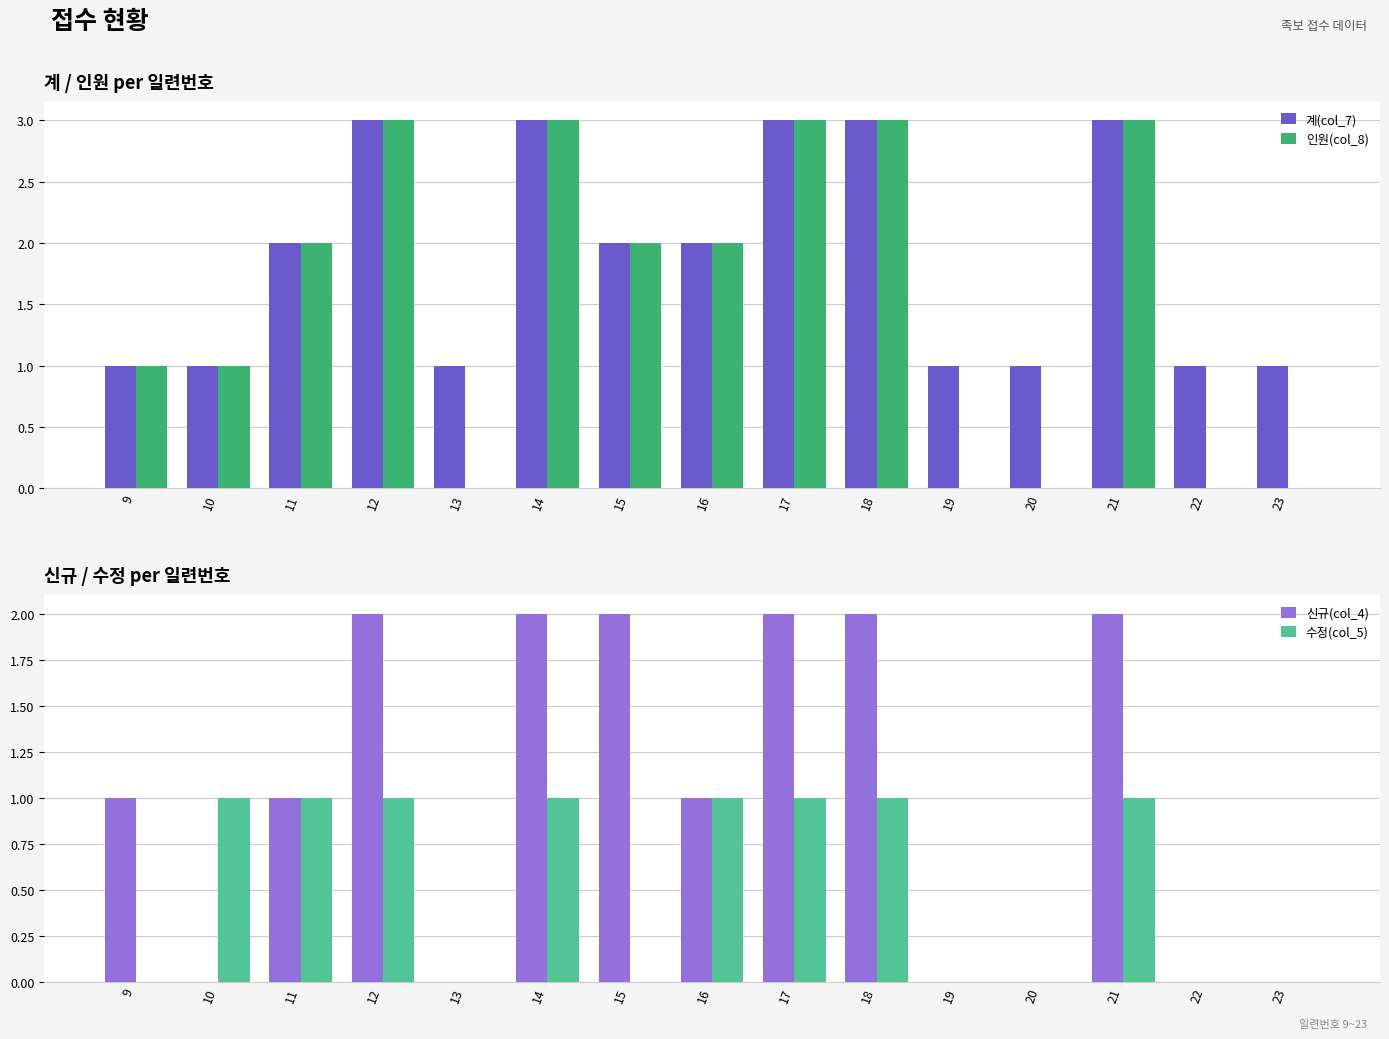

How many data points in 인원(col_8) are less than 2?

7